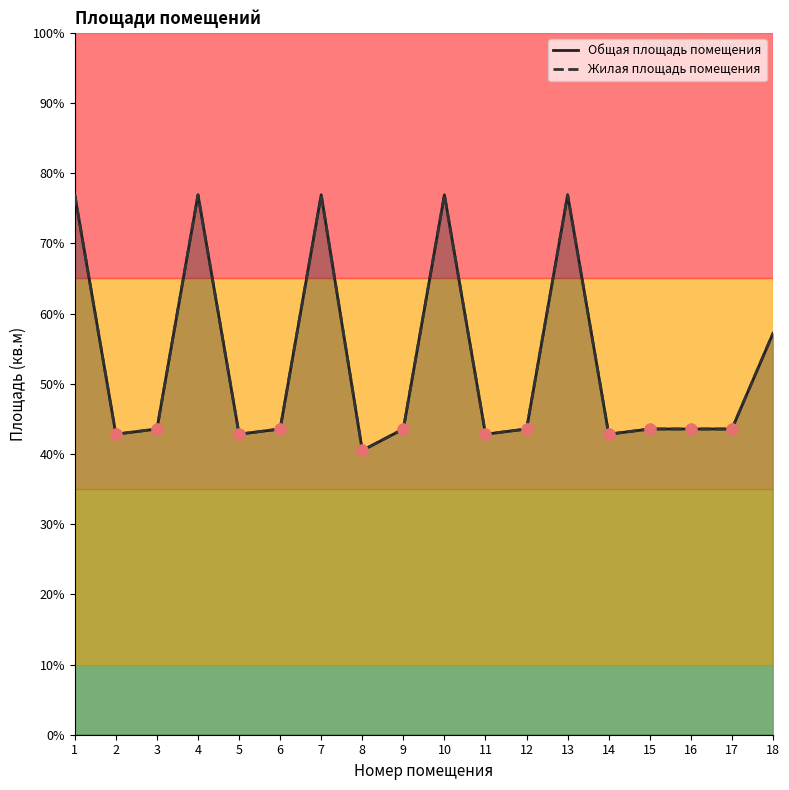

Which series has the largest total across all categories?

Общая площадь помещения